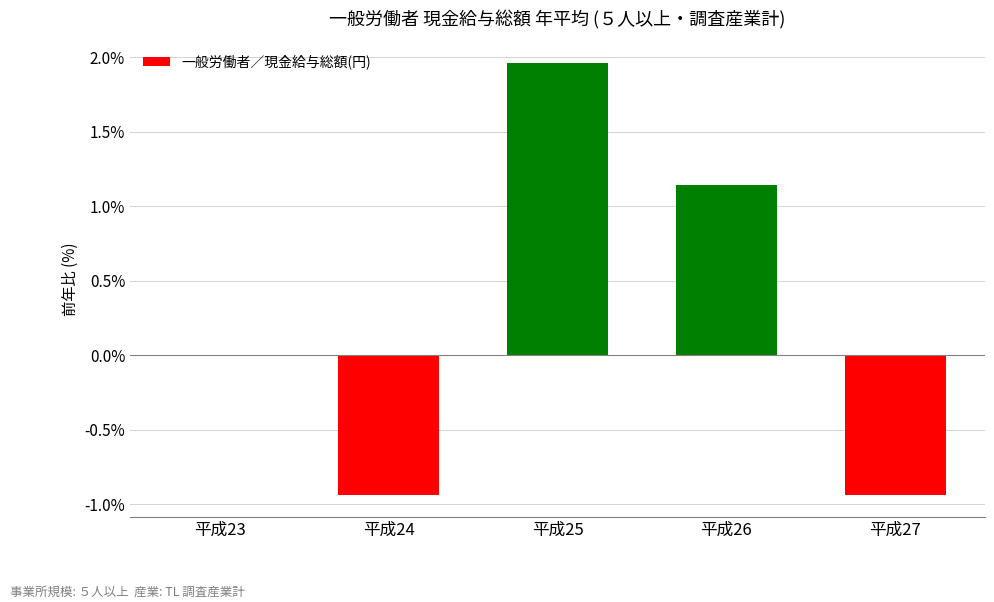

Which has a higher value, 平成25 or 平成24?

平成25